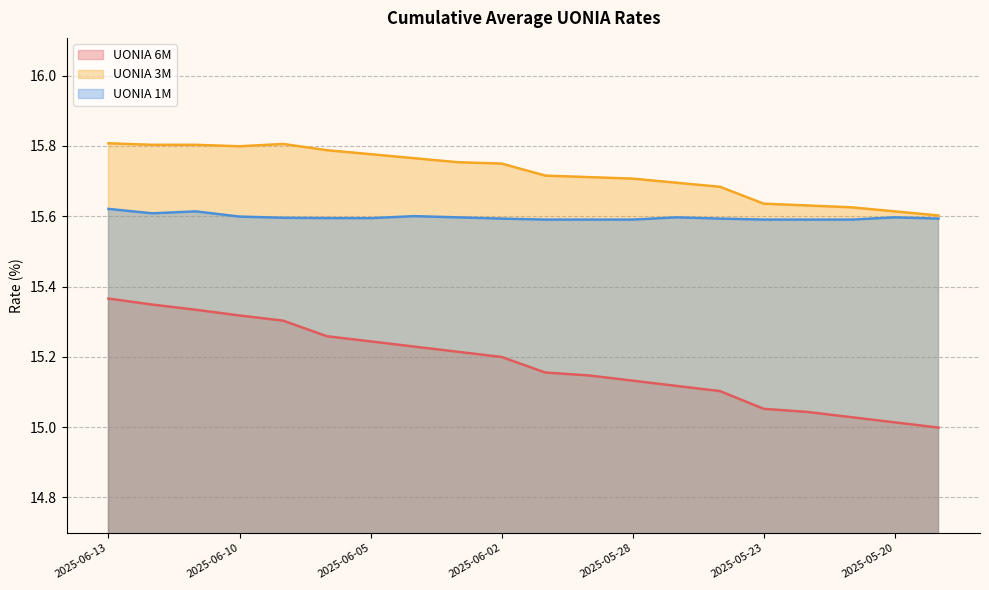

What is the label of the 5th point from the right?

2025-05-23